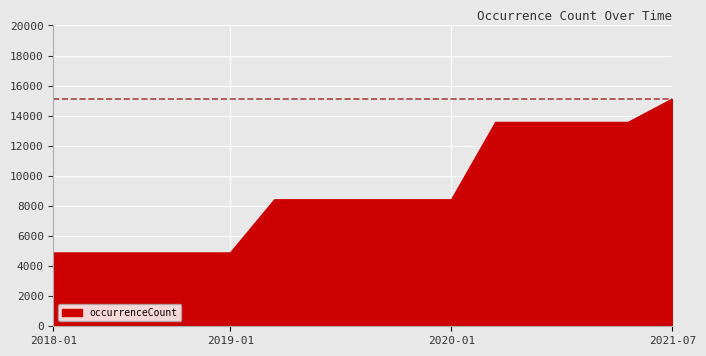

What is the difference between the maximum and minimum values?

10240